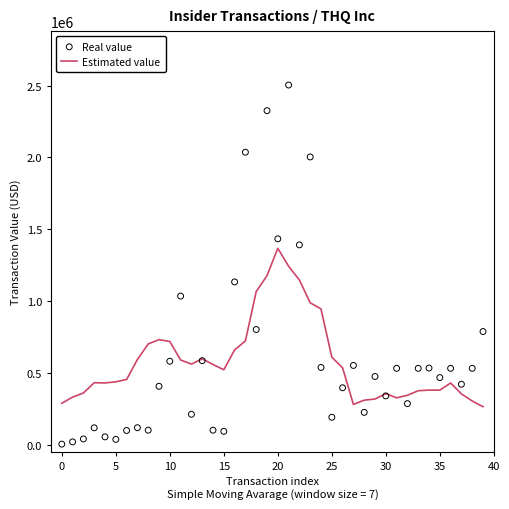

Which series contains the highest Y value?

Real value